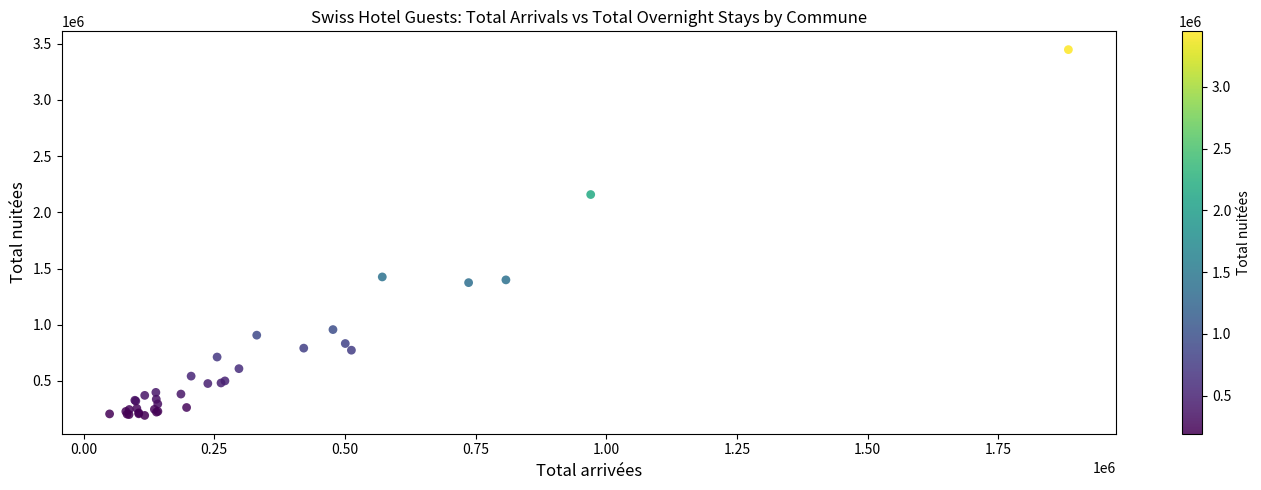

What Y value in the scatter plot is closest to 1820509?

2158493